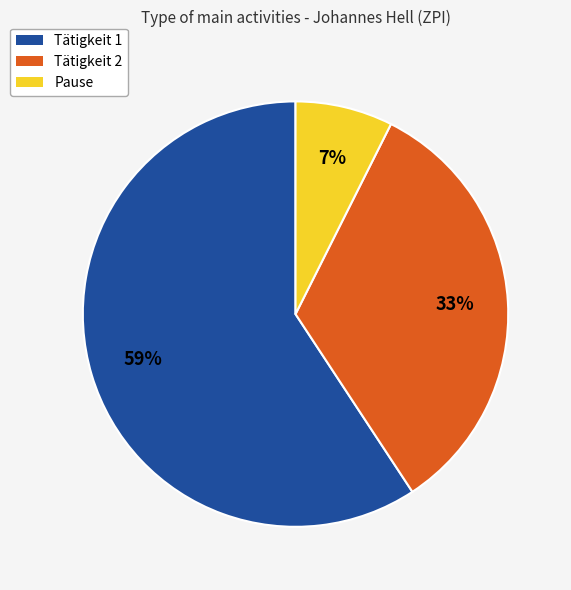

Rank the categories by value from highest to lowest.

Tätigkeit 1, Tätigkeit 2, Pause